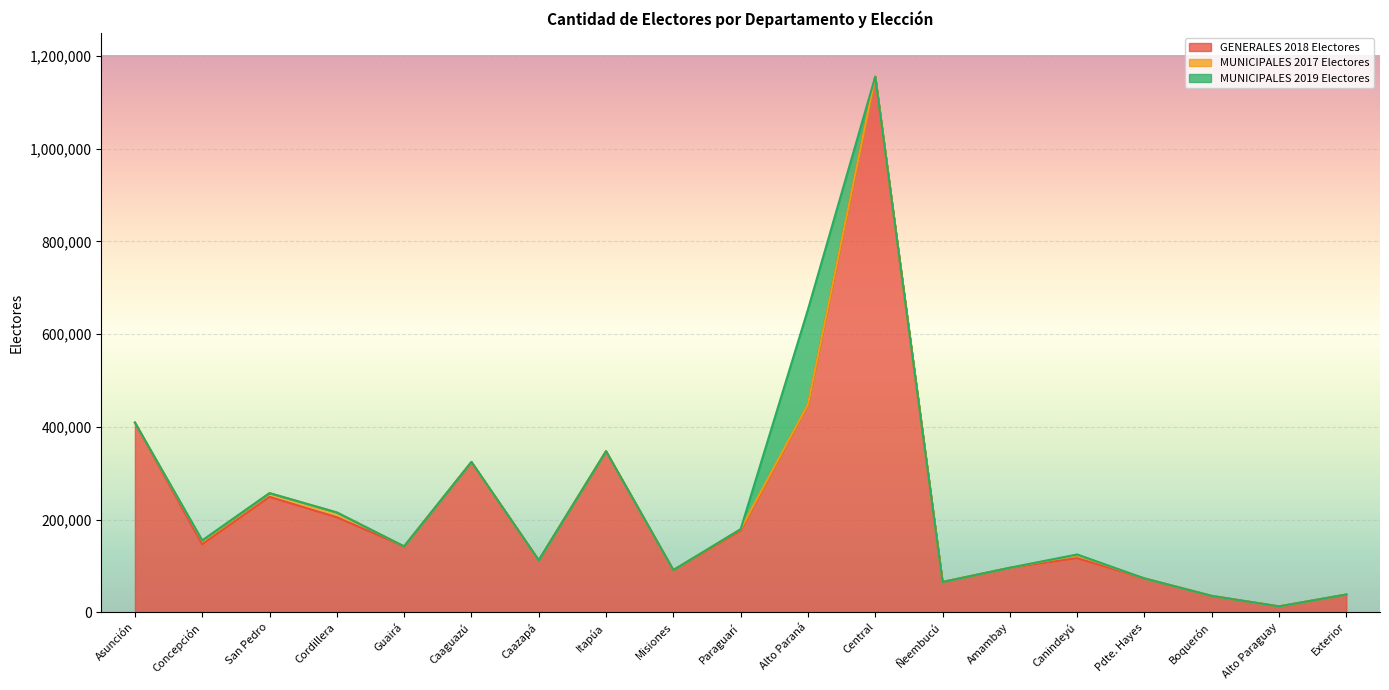

What is the total value across all series at Pdte. Hayes?

72858